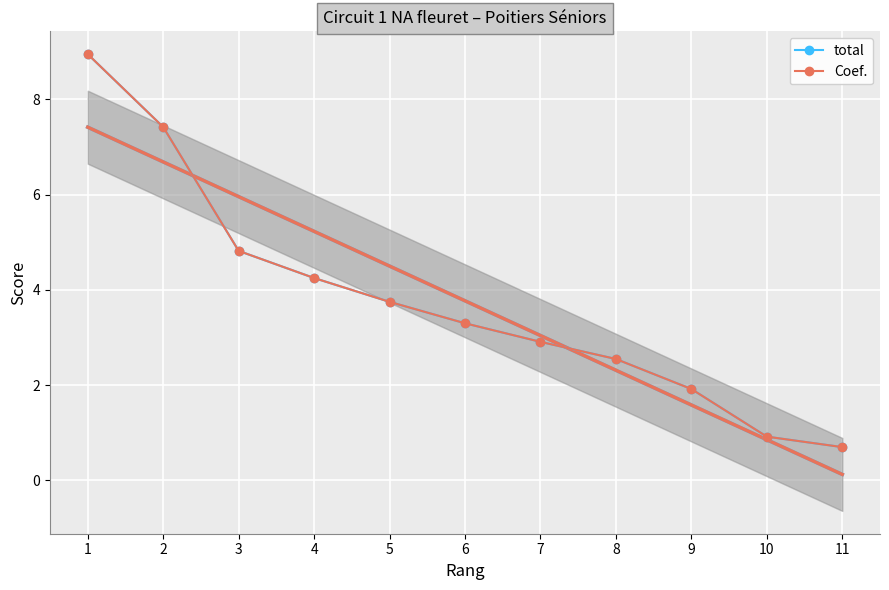

Between 3 and 10, which series saw the biggest shift?

total